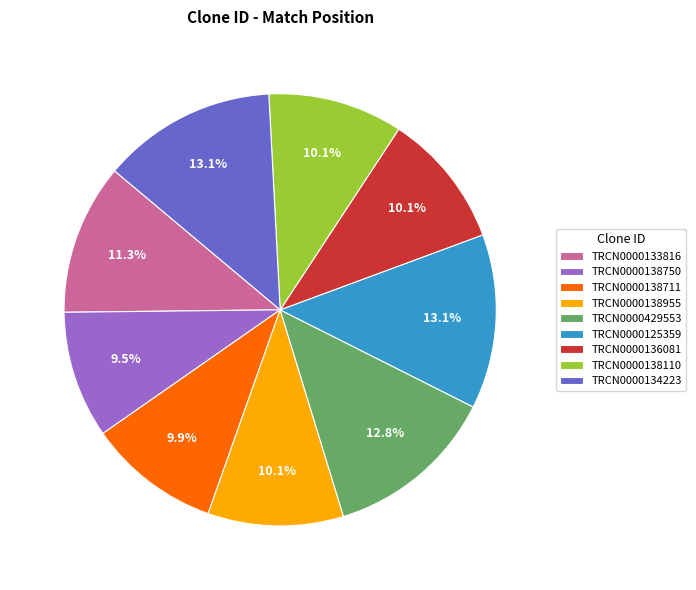

Does any single category account for the majority?

No